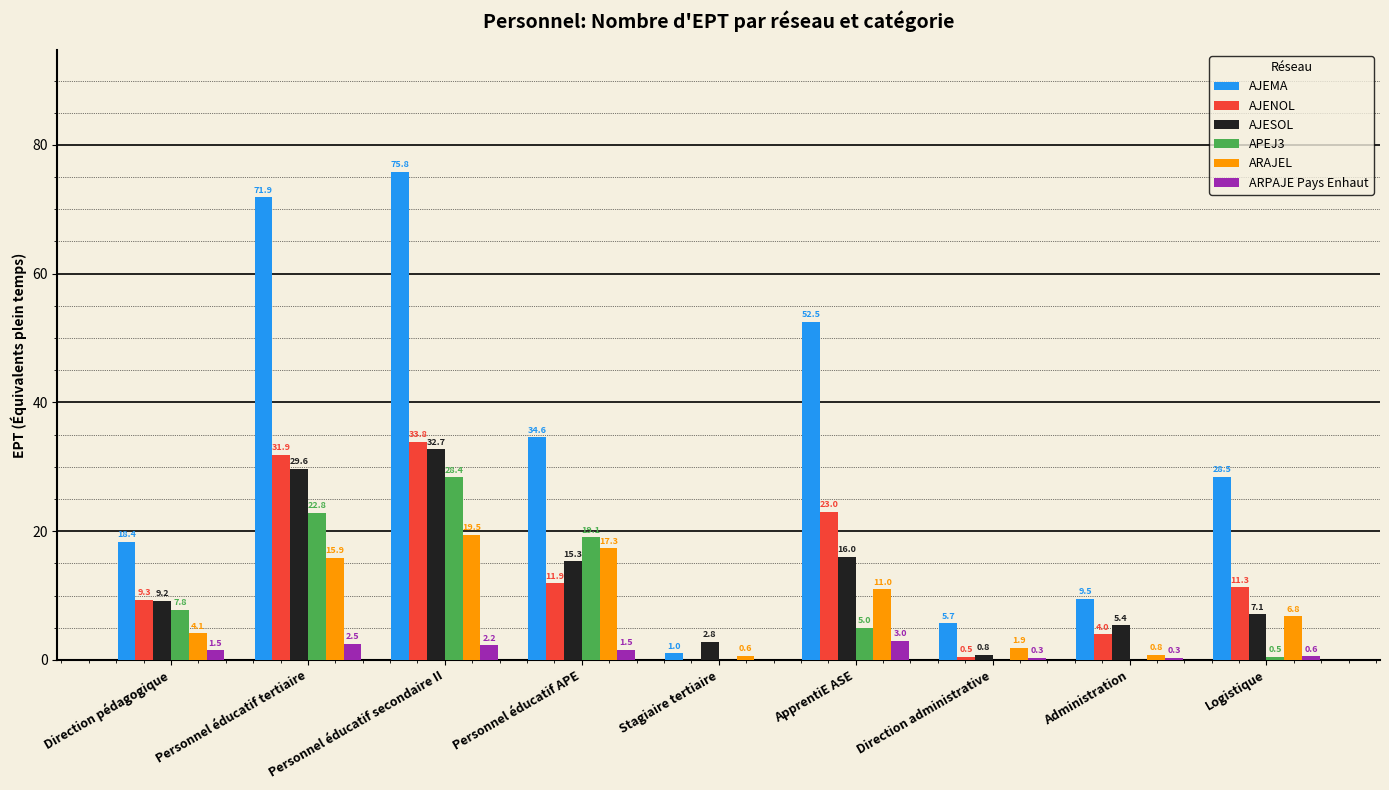

Between Stagiaire tertiaire and Administration, which series saw the biggest shift?

AJEMA